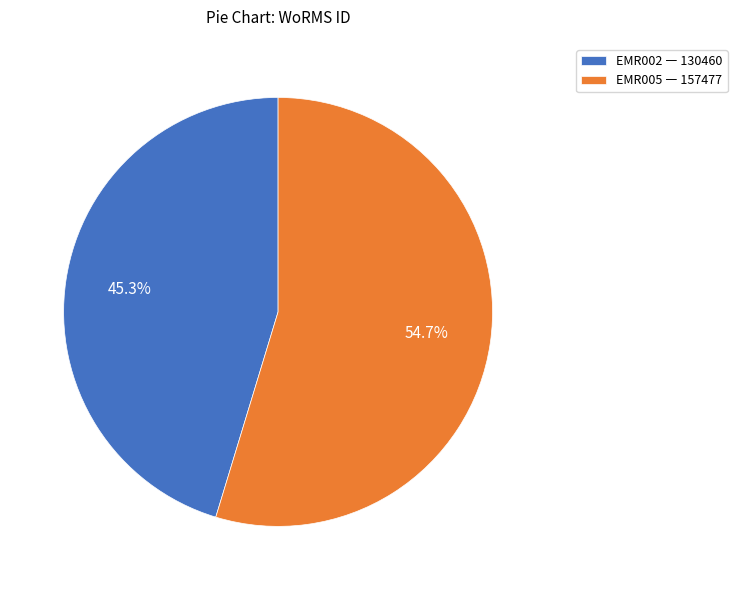

Is it true that EMR005 is 55% of the pie?

True